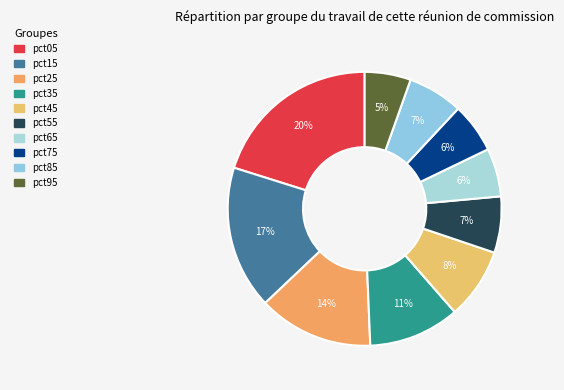

True or false: pct55 accounts for 21% of the total.

False